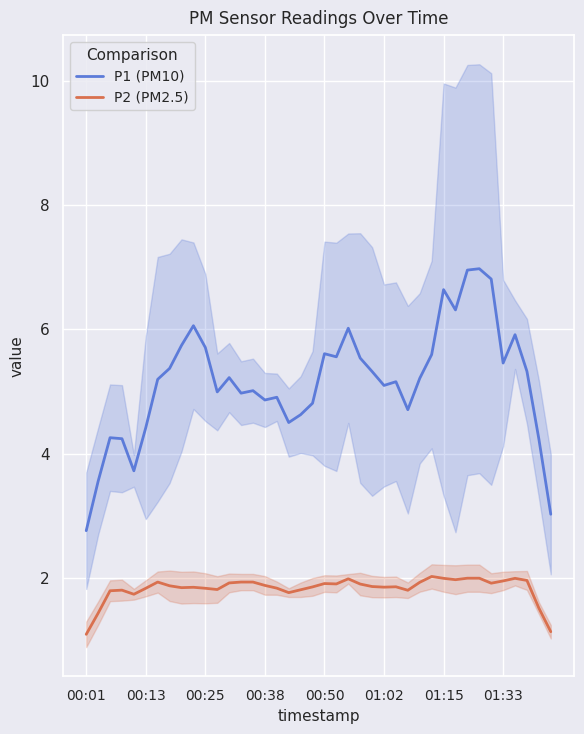

What is the maximum value for P2 (PM2.5)?

2.0